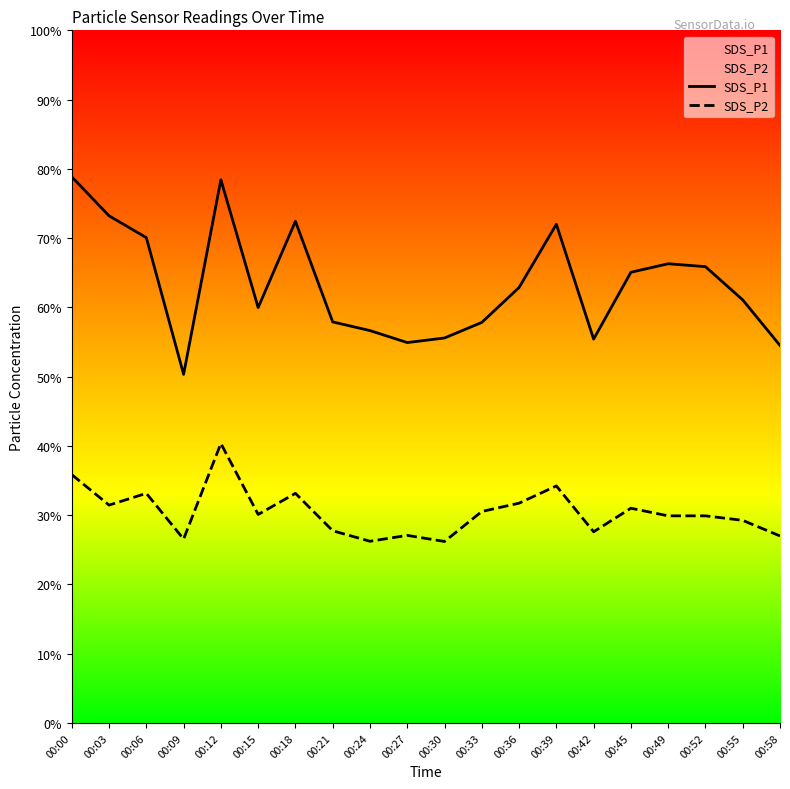

Where is SDS_P2 nearest to the value 33?

00:06